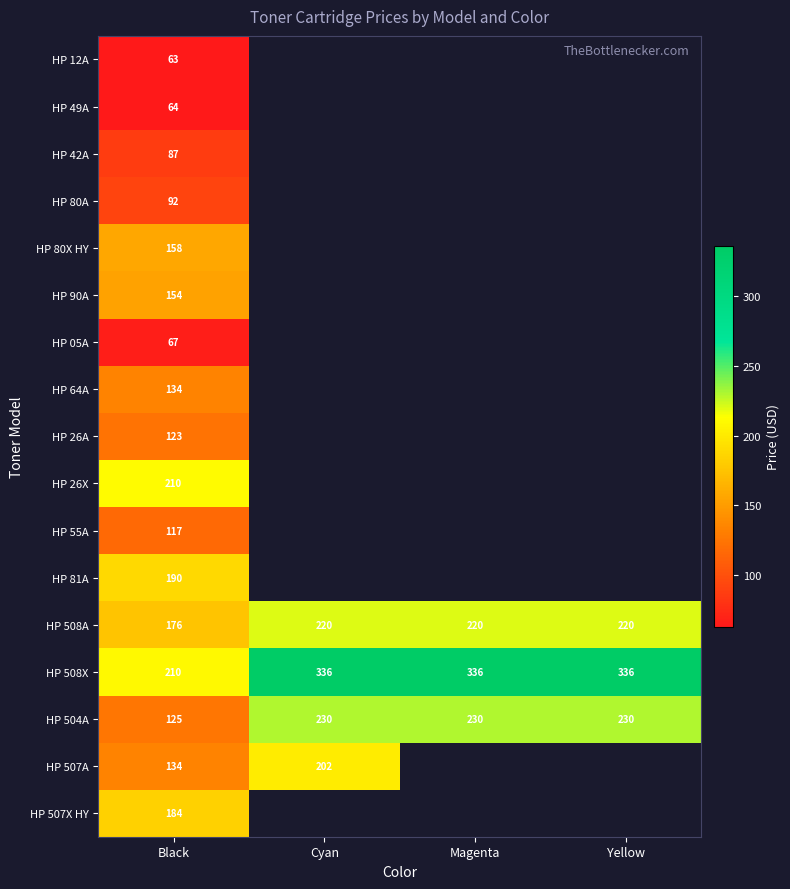

What is the total value across all series at Black?

2288